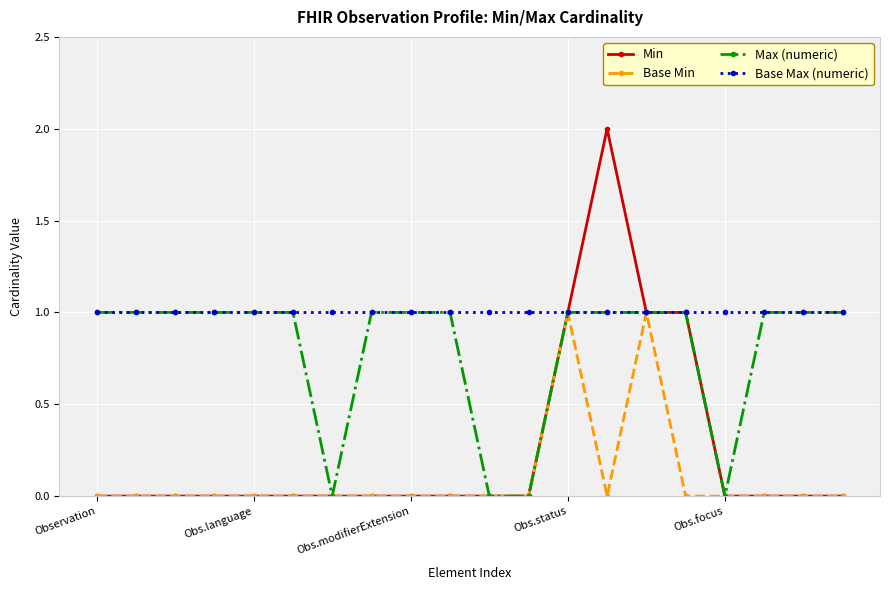

Which series has the widest spread of values?

Min